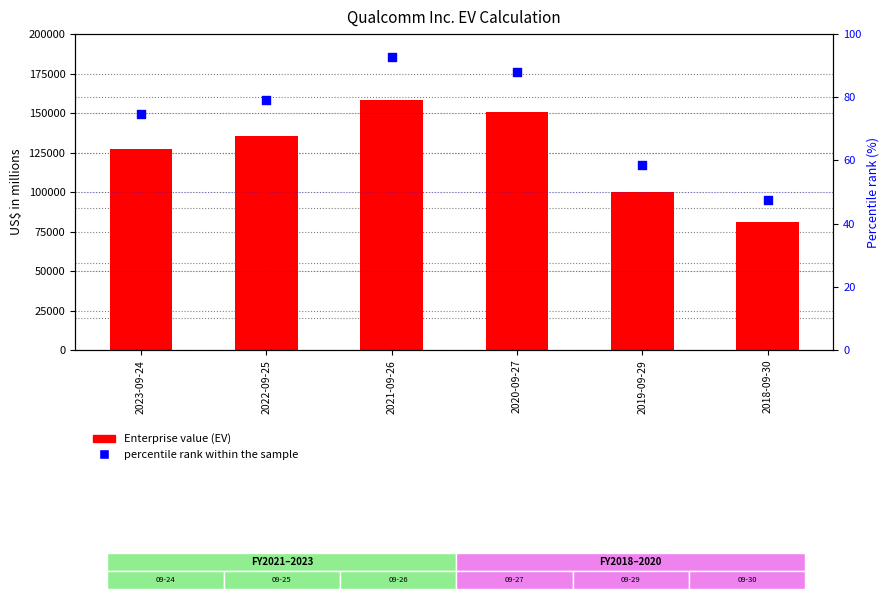

Which series contains the lowest Y value?

percentile rank within the sample